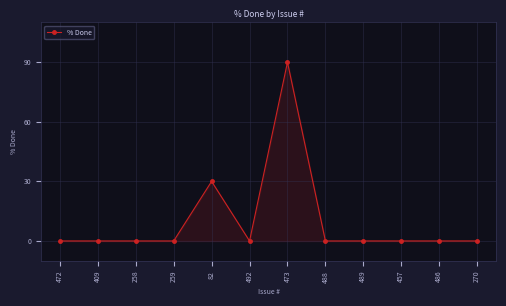

Count the number of categories in the chart.

12